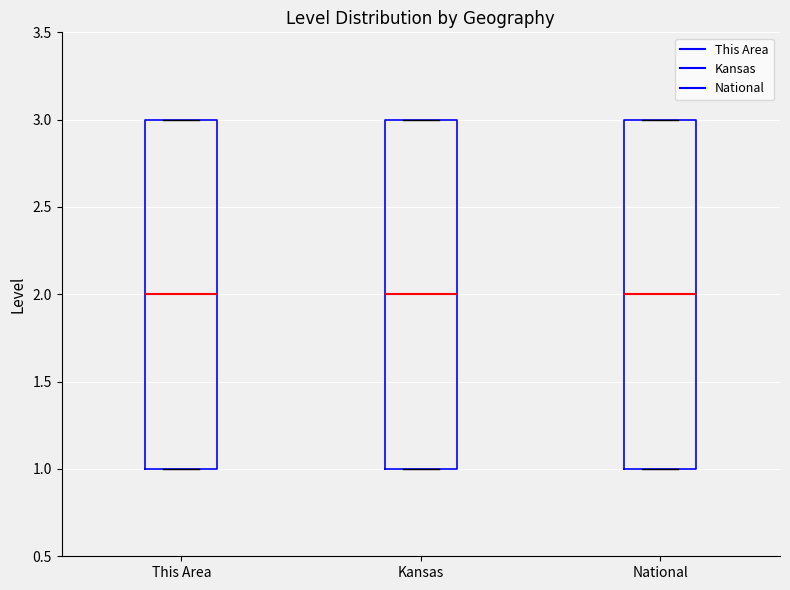

Reading left to right, transcribe this box plot: for each box, give where its median line is, the range the box spans, and where its two whiskers end, as read against the y-axis. The values are not printed on the chart, so give them approximately, as read against the axis.

This Area: median 2, box 1 to 3, whiskers 1 to 3
Kansas: median 2, box 1 to 3, whiskers 1 to 3
National: median 2, box 1 to 3, whiskers 1 to 3